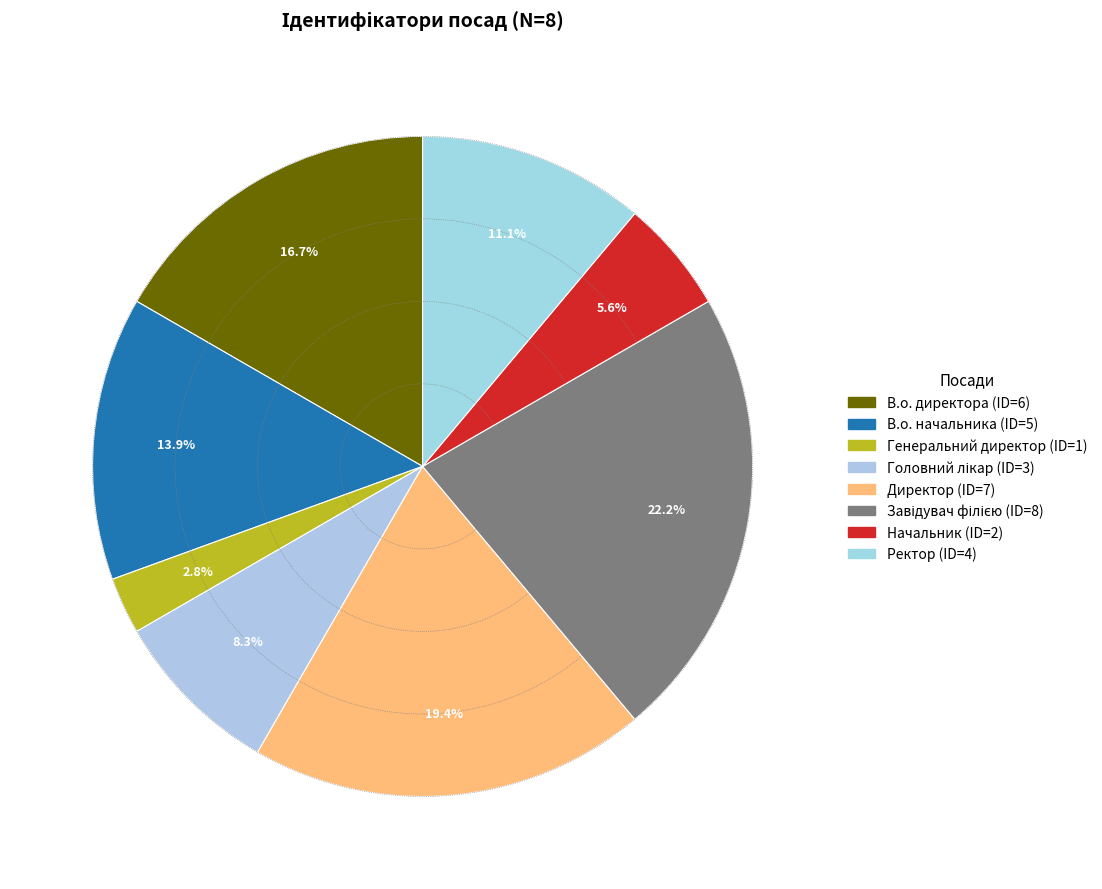

How many segments does this pie chart have?

8